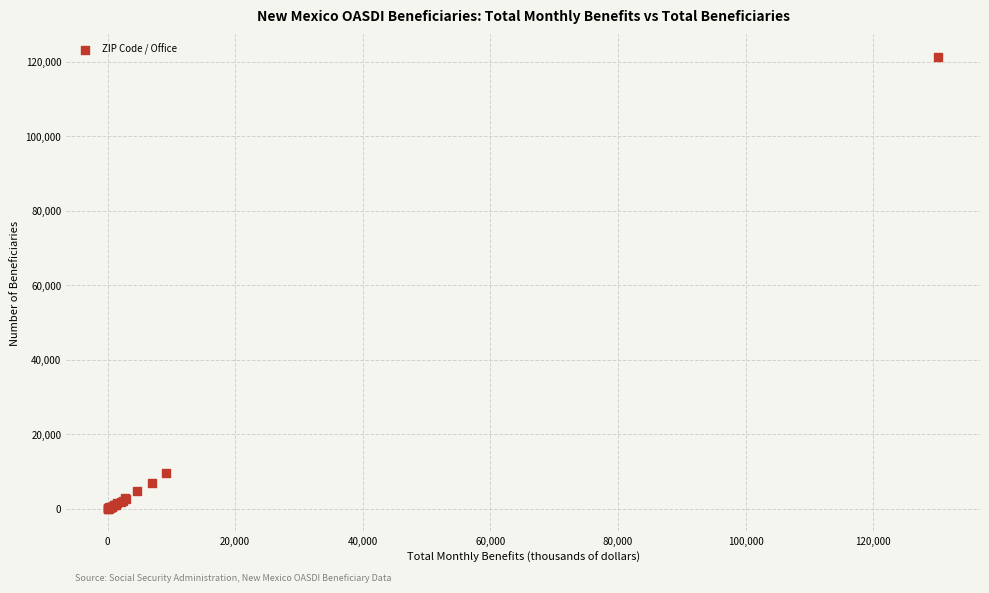

What Y value in the scatter plot is closest to 60657?

9745